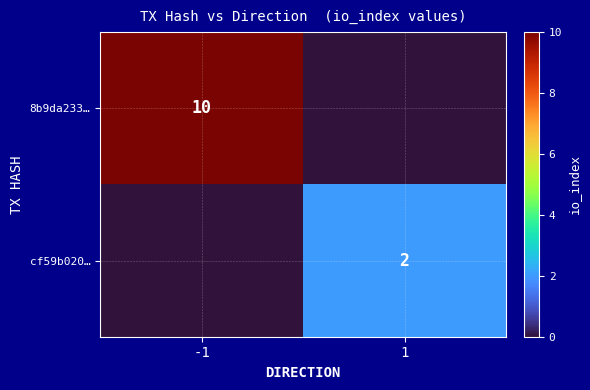

Is it true that 8b9da233… equals 10 at -1?

True